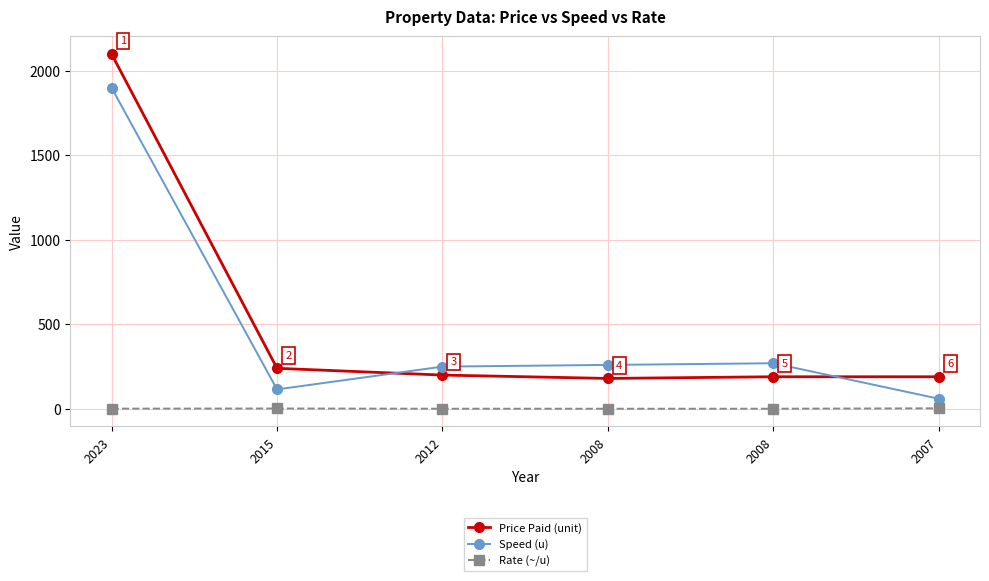

How many lines are shown in the chart?

3